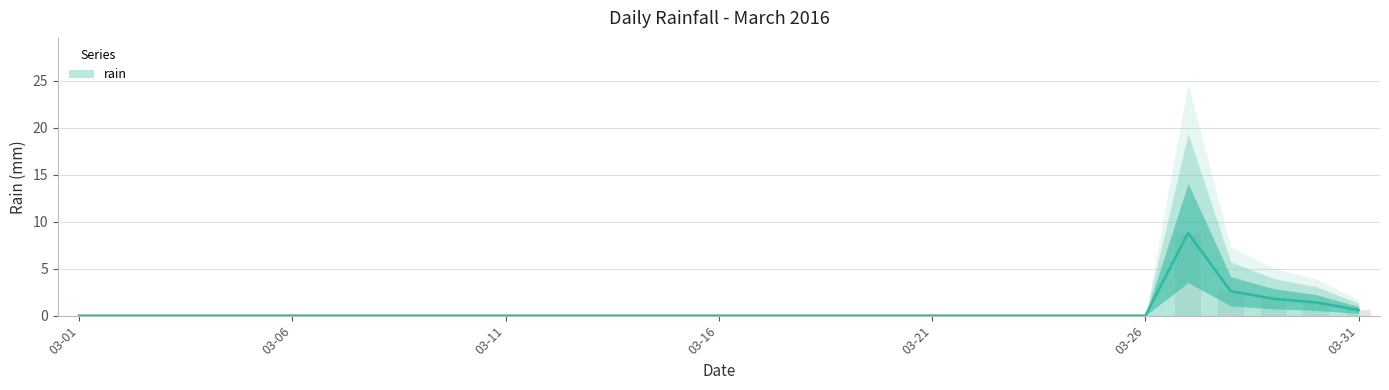

Rank the categories by value from lowest to highest.

2016-03-01, 2016-03-02, 2016-03-03, 2016-03-04, 2016-03-05, 2016-03-06, 2016-03-07, 2016-03-08, 2016-03-09, 2016-03-10, 2016-03-11, 2016-03-12, 2016-03-13, 2016-03-14, 2016-03-15, 2016-03-16, 2016-03-17, 2016-03-18, 2016-03-19, 2016-03-20, 2016-03-21, 2016-03-22, 2016-03-23, 2016-03-24, 2016-03-25, 2016-03-26, 2016-03-31, 2016-03-30, 2016-03-29, 2016-03-28, 2016-03-27